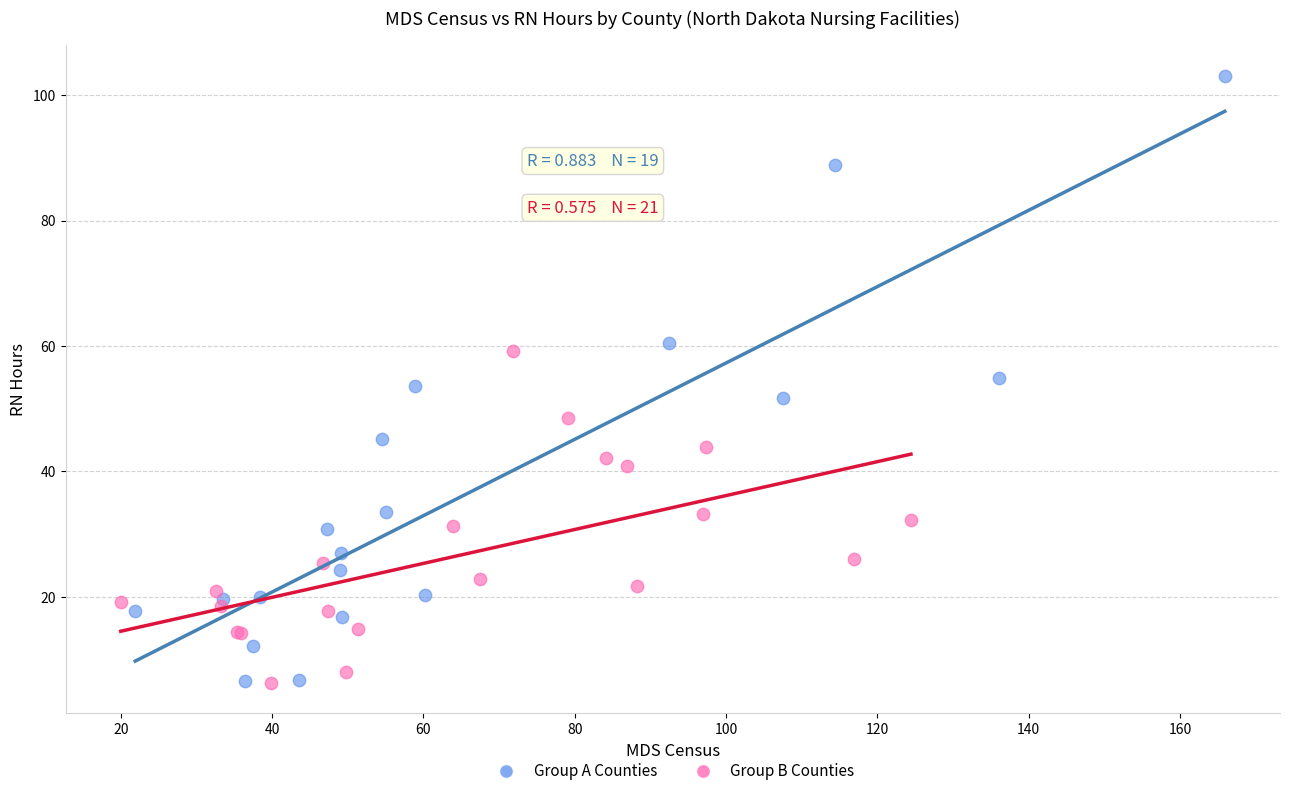

Which series has the widest spread of Y values?

Group A Counties